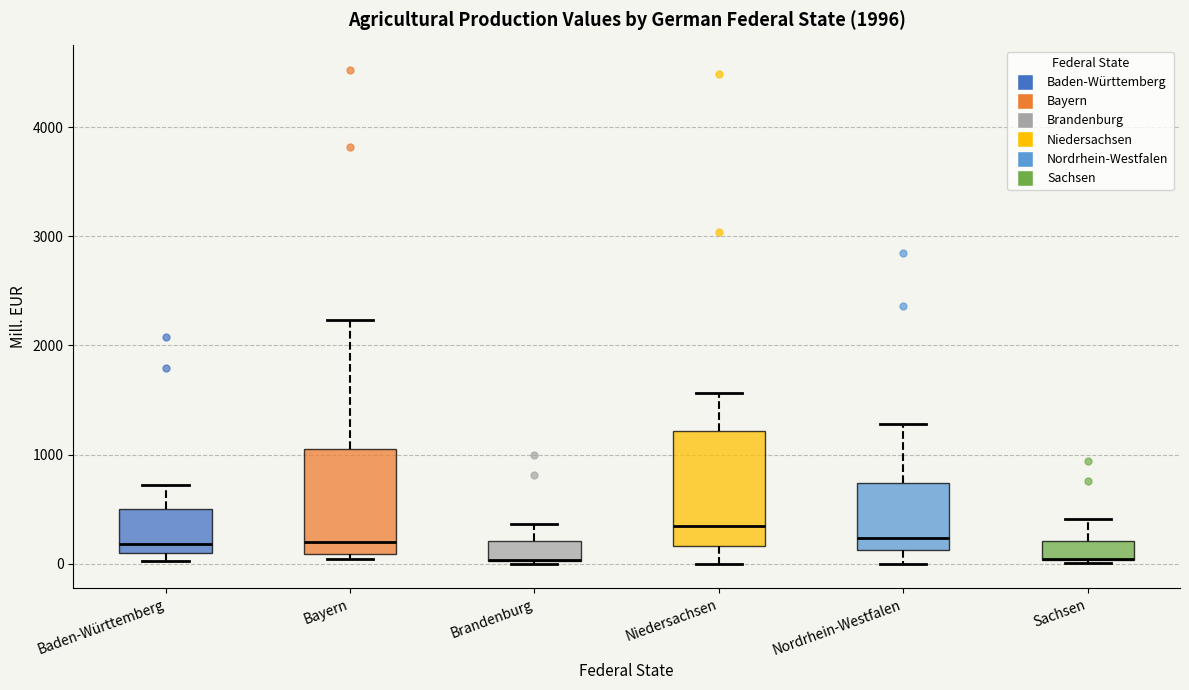

Where is the lower edge of the box for Baden-Württemberg on the y-axis? The values are not printed on the chart, so give them approximately, as read against the axis.

100